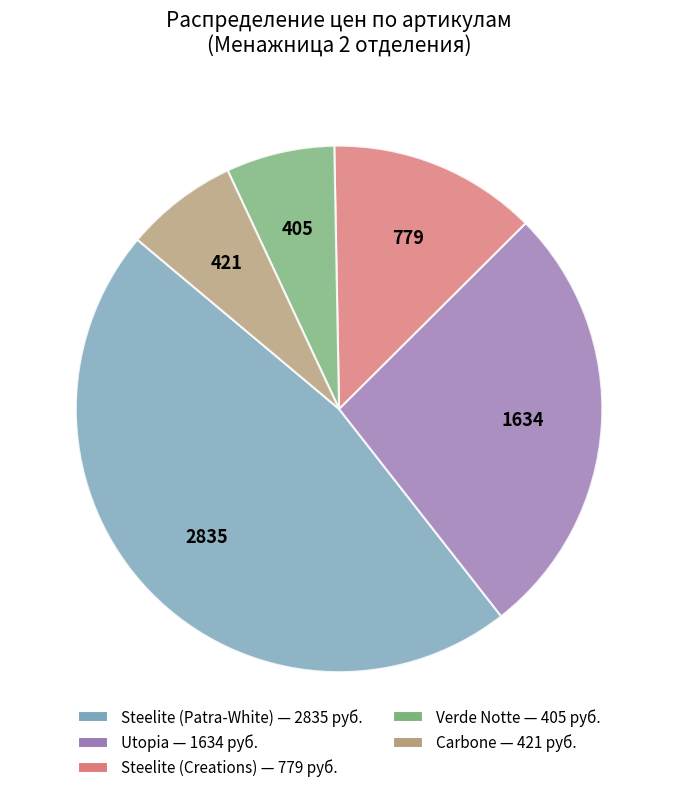

Does any single category account for the majority?

No